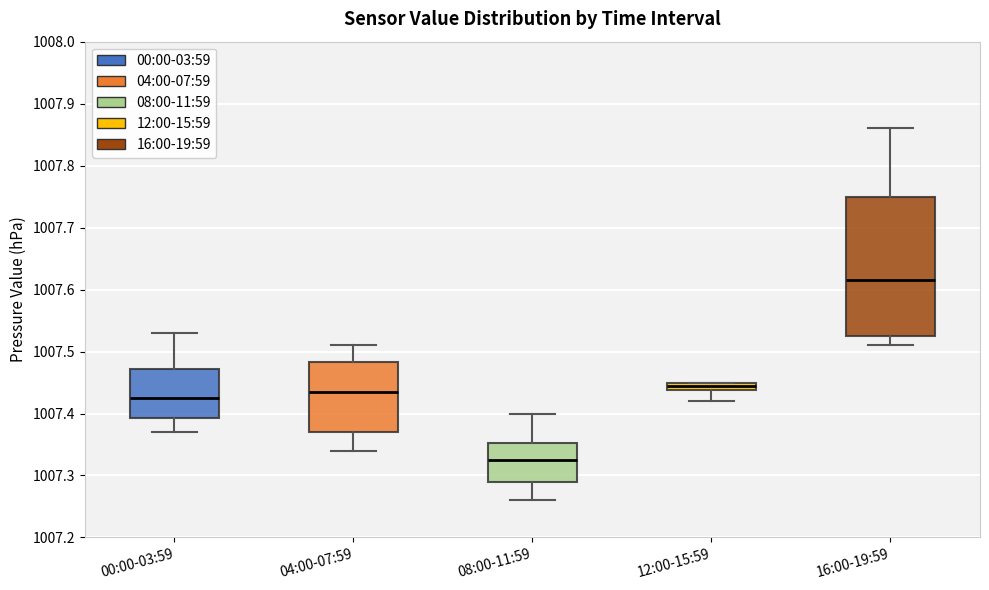

Which box's median line is the highest?

16:00-19:59